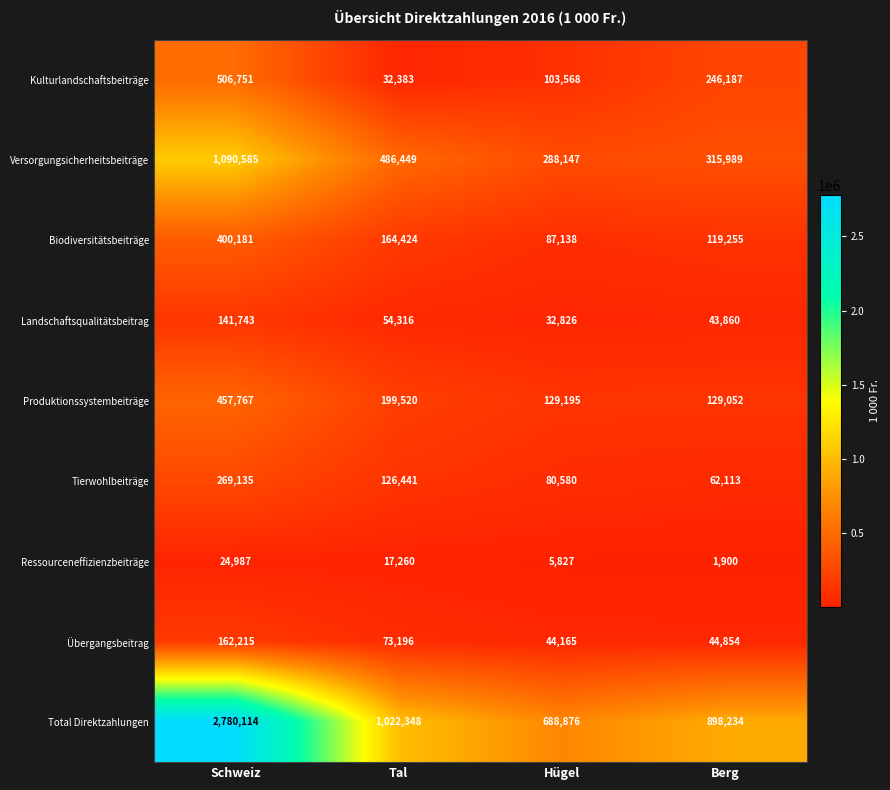

What is the maximum value shown in the chart?

2780114